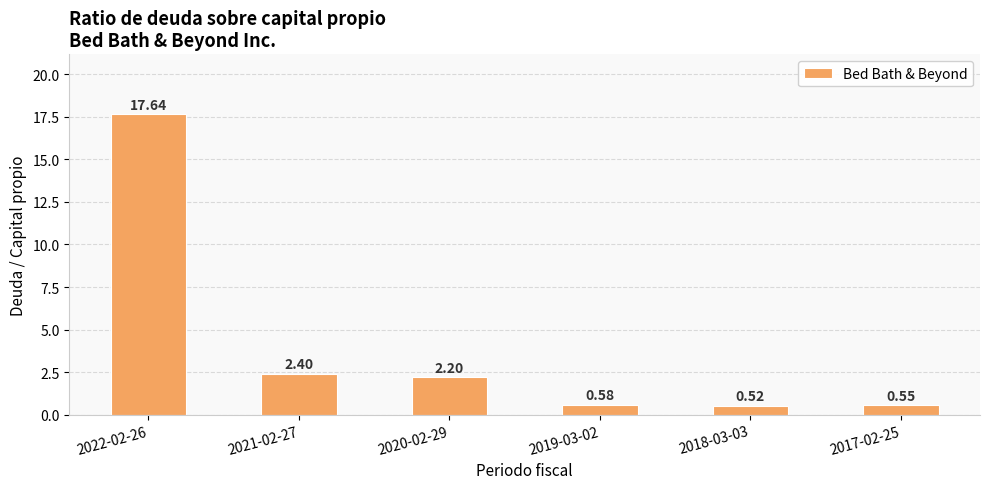

Rank the categories by value from lowest to highest.

2018-03-03, 2017-02-25, 2019-03-02, 2020-02-29, 2021-02-27, 2022-02-26